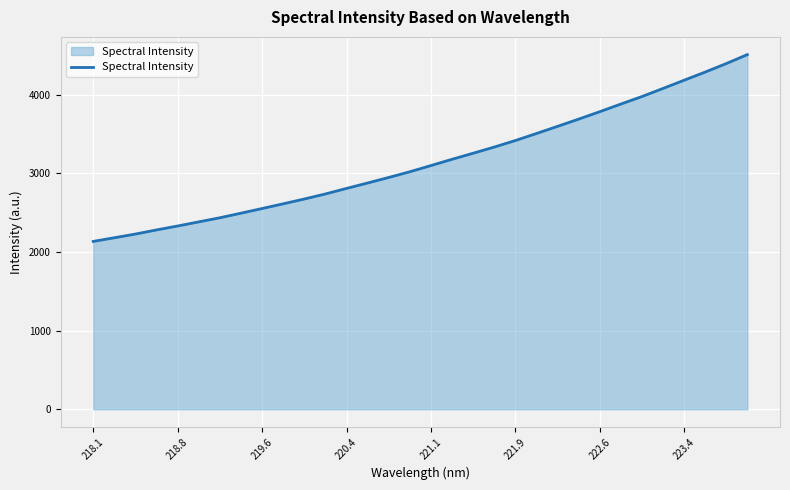

What is the difference between the maximum and minimum values?

2374.9